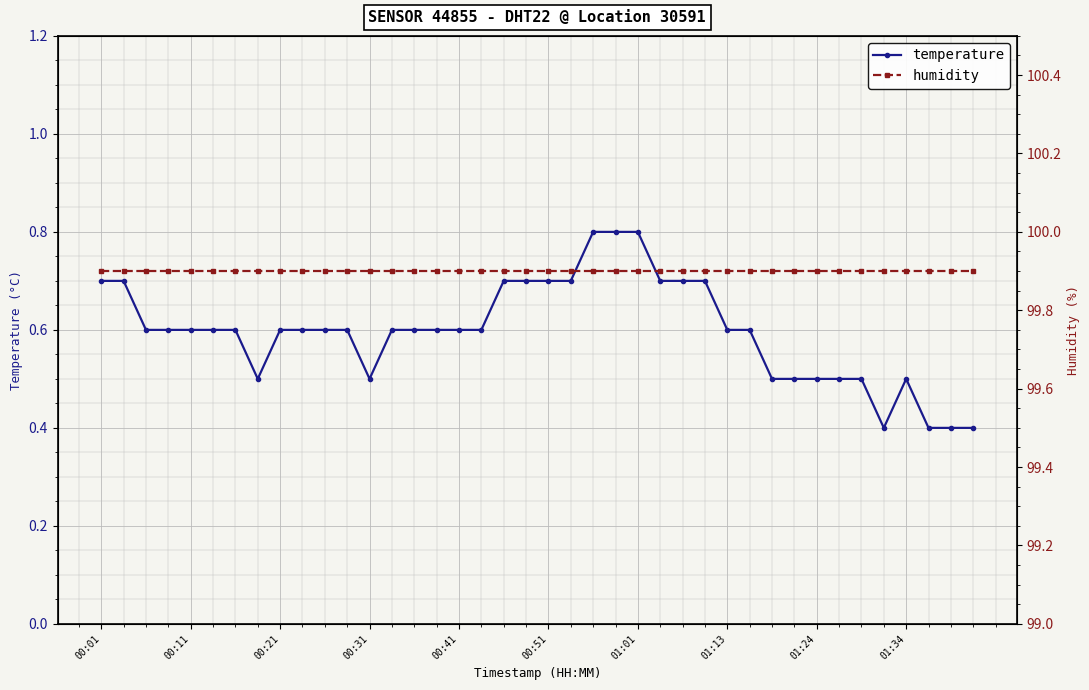

Which series has the largest total across all categories?

humidity